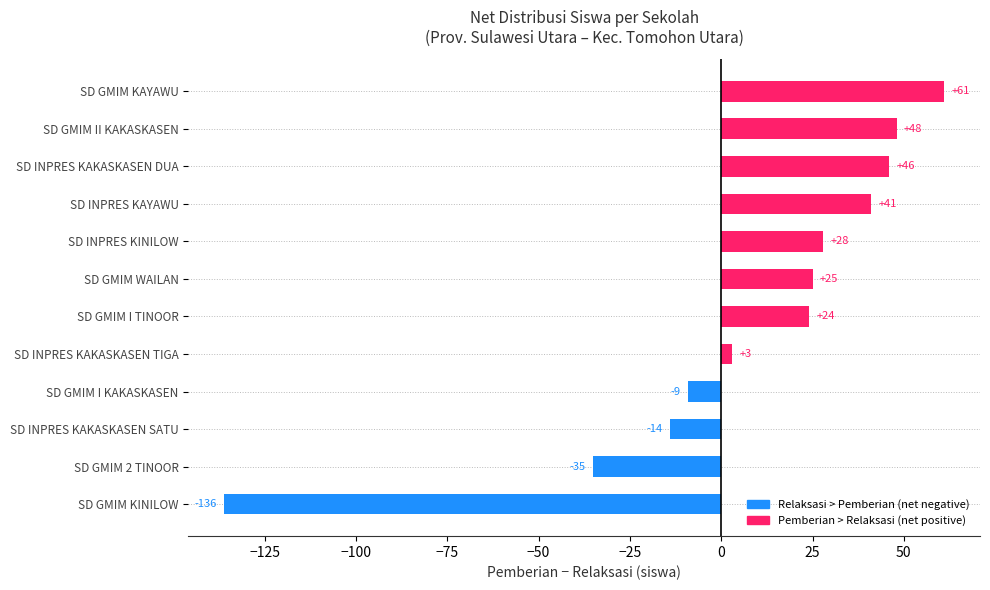

What is the average value?

7